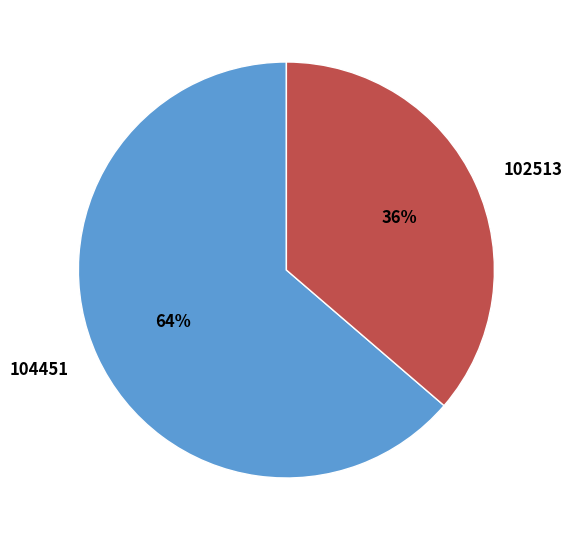

Is it true that 102513 is 36% of the pie?

True